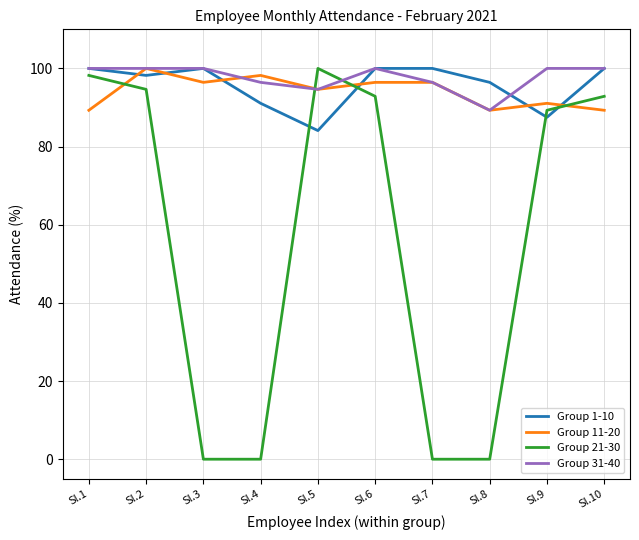

What is the difference between the second highest and minimum values in the Group 1-10 series?

15.9